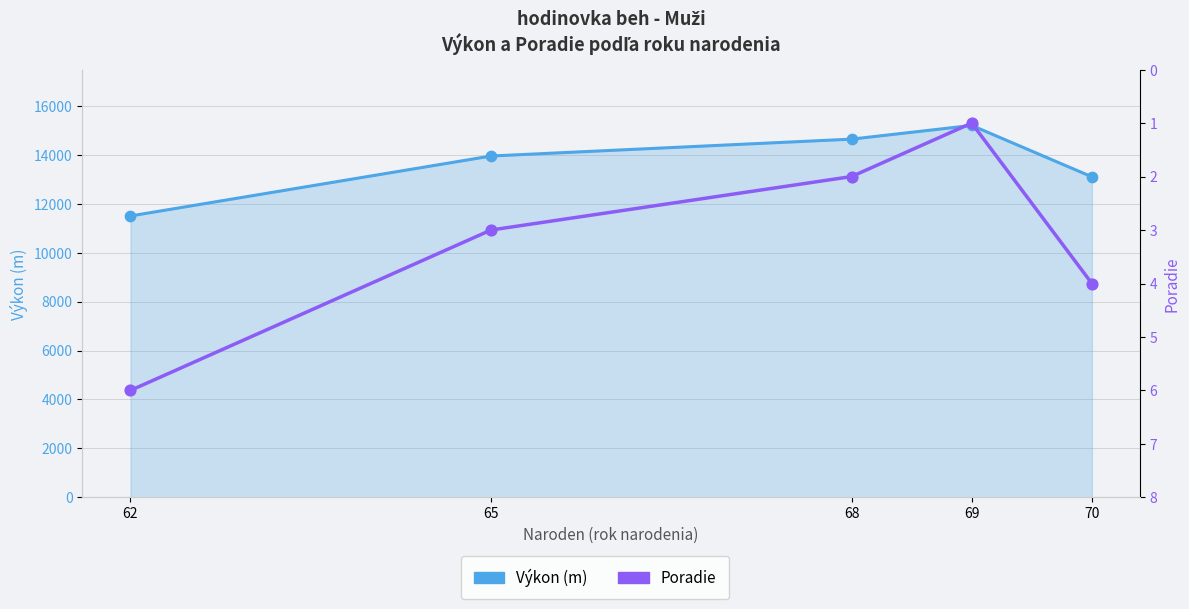

What is the total value across all series at 70?

13104